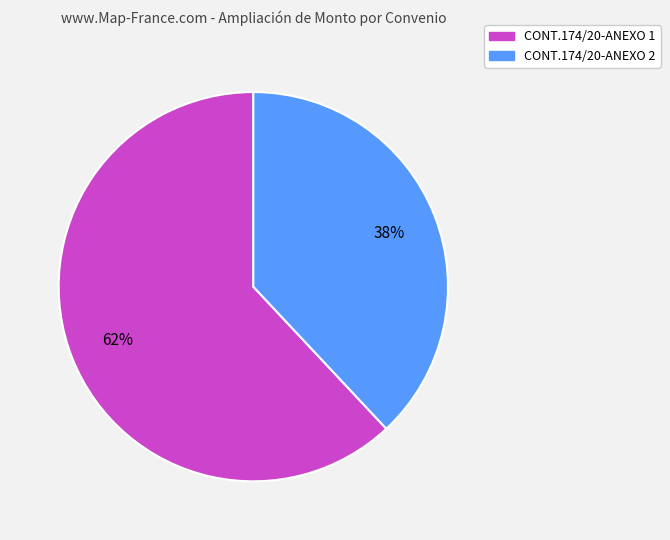

What percentage is the CONT.174/20-ANEXO 1 slice, to the nearest percent?

62%